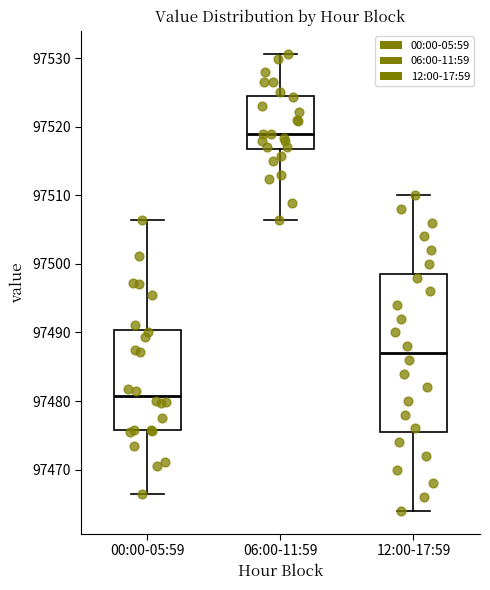

Reading left to right, transcribe this box plot: for each box, give where its median line is, the range the box spans, and where its two whiskers end, as read against the y-axis. The values are not printed on the chart, so give them approximately, as read against the axis.

00:00-05:59: median 97481, box 97476 to 97490, whiskers 97466 to 97506
06:00-11:59: median 97519, box 97517 to 97524, whiskers 97506 to 97531
12:00-17:59: median 97487, box 97476 to 97499, whiskers 97464 to 97510